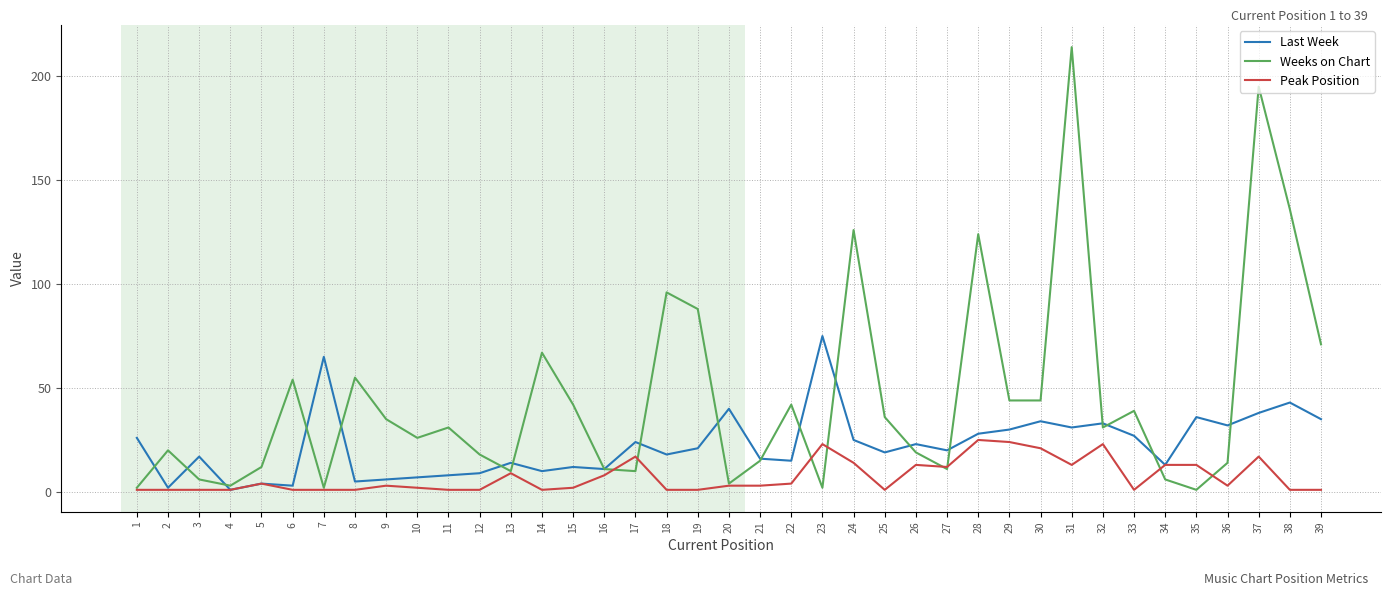

At which category does the chart reach its peak across all series?

31